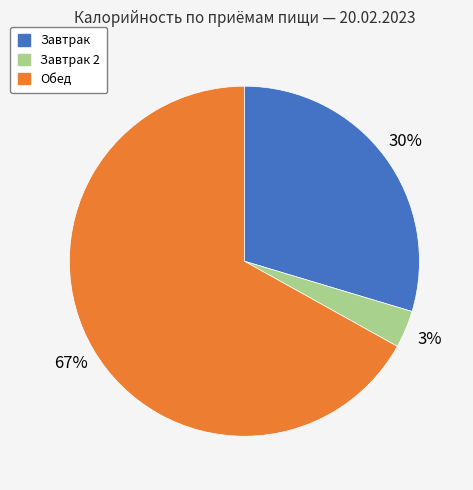

Is there any slice that represents more than half of the pie?

Yes